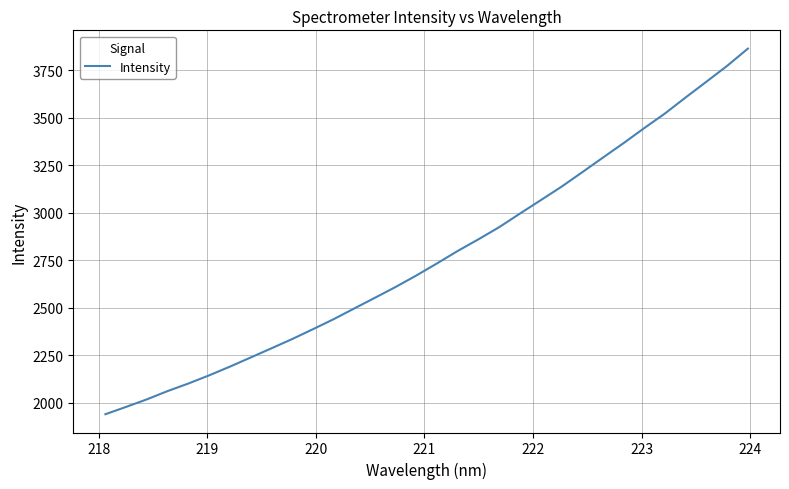

What is the maximum value shown in the chart?

3863.8